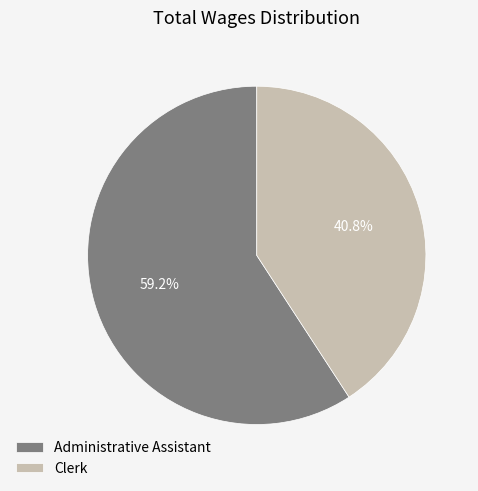

Between Clerk and Administrative Assistant, which is larger?

Administrative Assistant